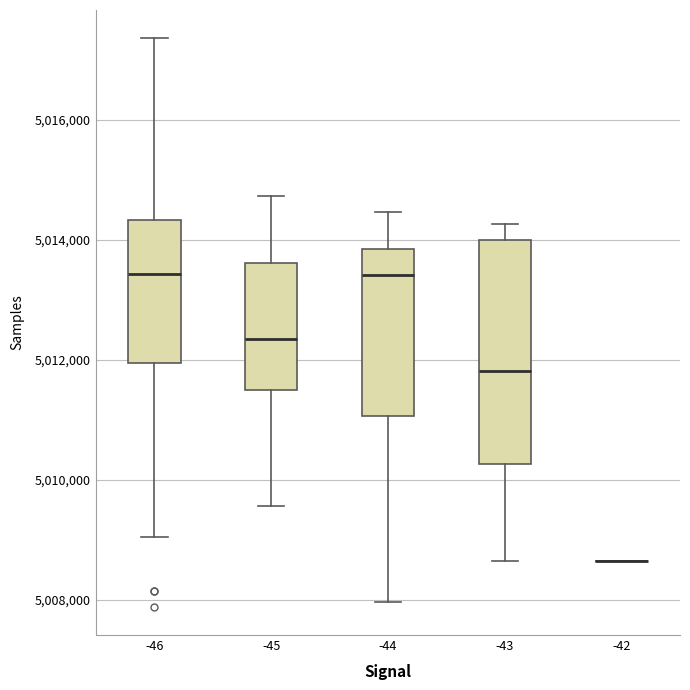

Comparing the boxes themselves (not the whiskers), which one is the tallest?

-43